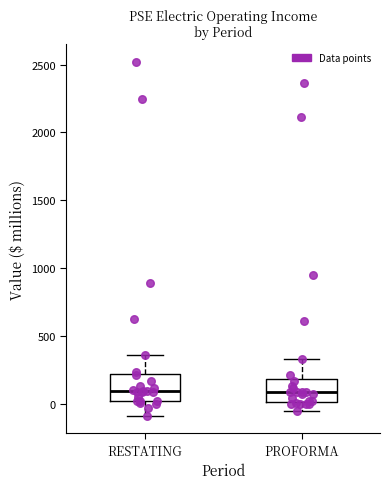

Where is the lower edge of the box for RESTATING on the y-axis? The values are not printed on the chart, so give them approximately, as read against the axis.

50